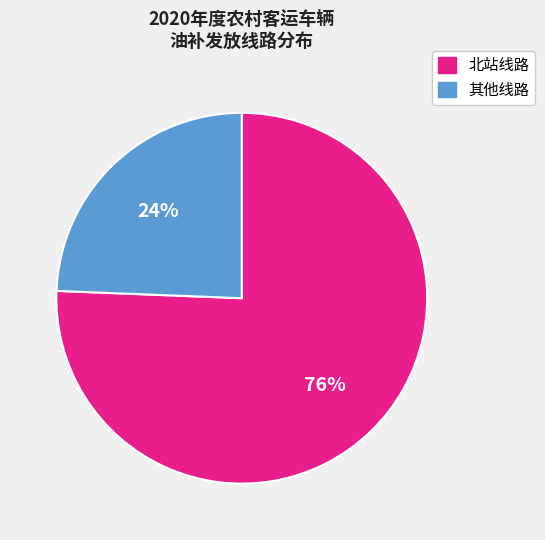

How many segments does this pie chart have?

2